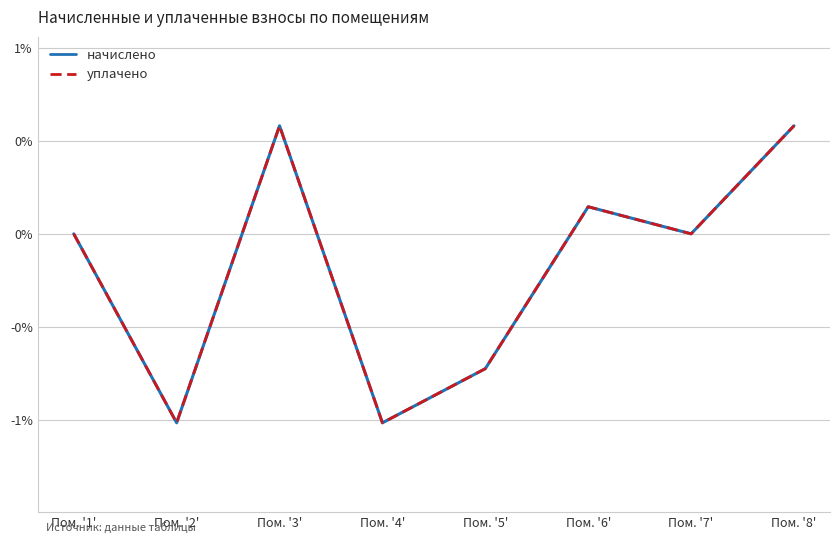

True or false: уплачено has a value of 0.6 at Пом. '8'.

True